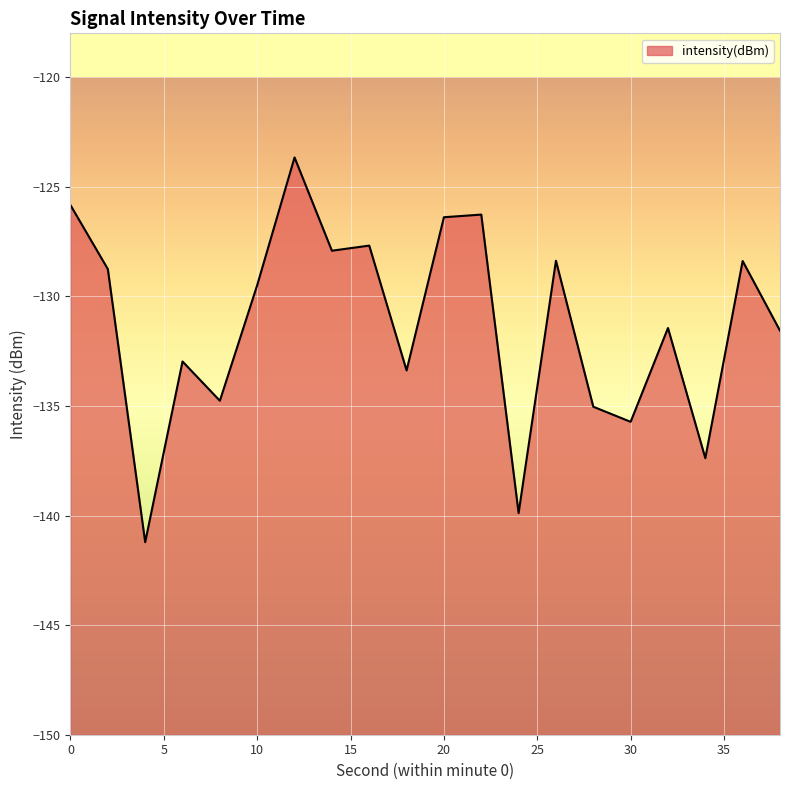

What is the change in value from 26 to 38?

-3.2